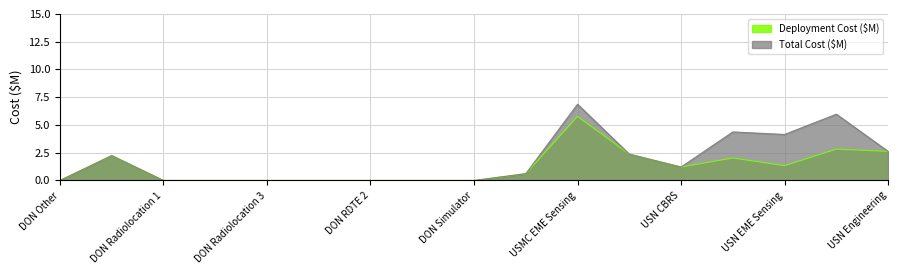

Between DON Radiolocation 2 and USMC EME Sensing, which series saw the biggest shift?

Total Cost ($M)